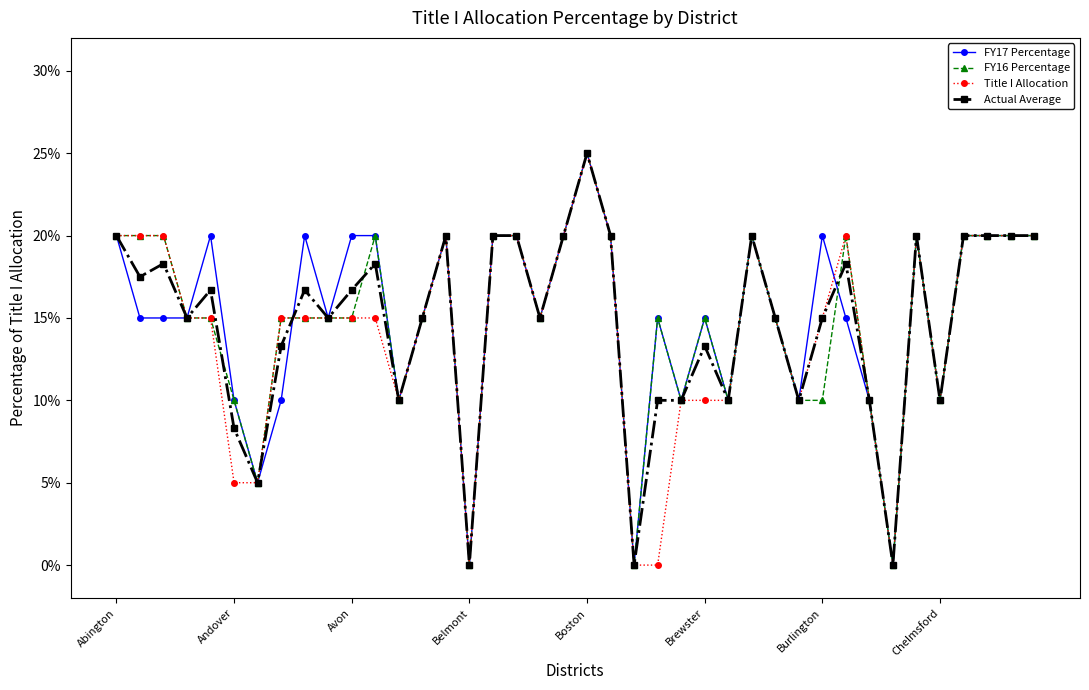

True or false: FY16 Percentage has more than 2 interior local peaks.

True